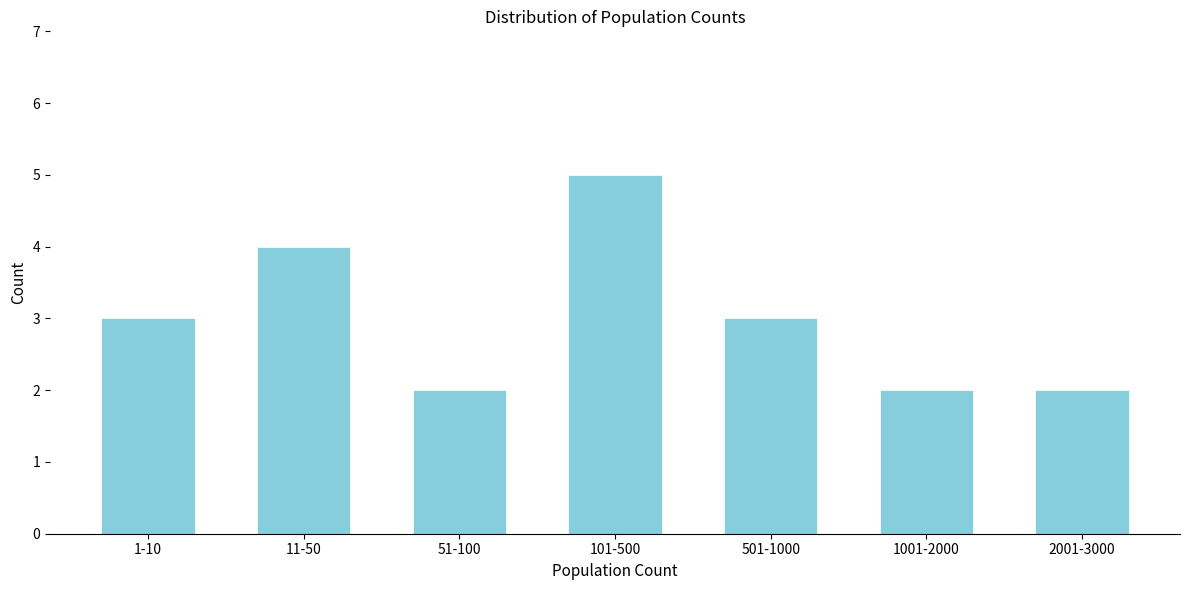

Reading left to right, what are all the values shown in this chart?

1-10=3	11-50=4	51-100=2	101-500=5	501-1000=3	1001-2000=2	2001-3000=2